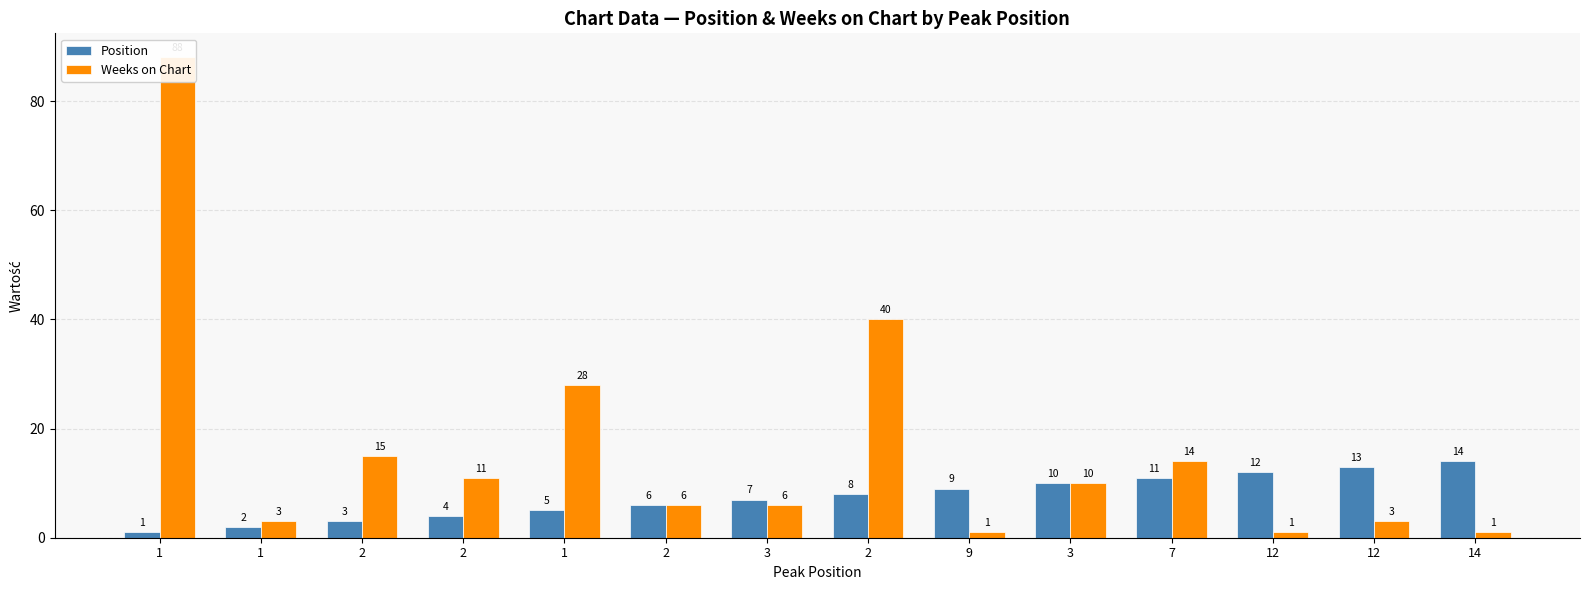

What is the difference between the Weeks on Chart values at 12 and 3?

3